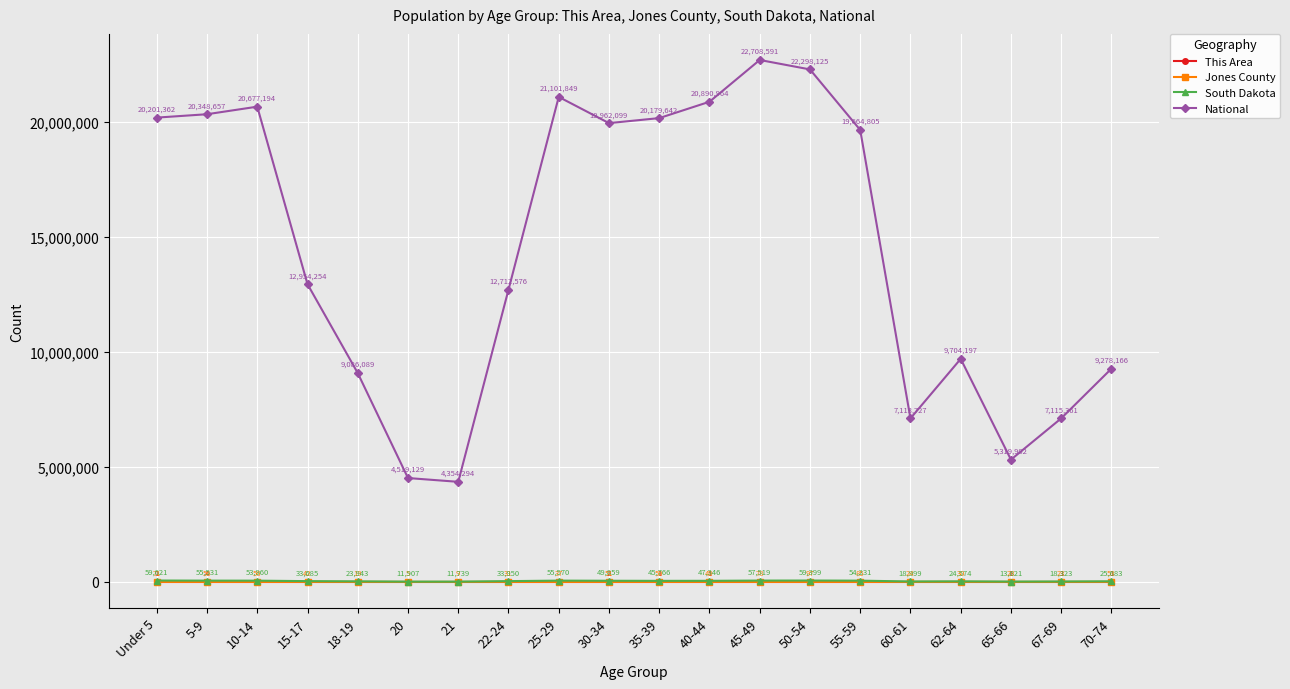

Reading left to right, what are all the values shown in this chart?

This Area: Under 5=1	5-9=4	10-14=0	15-17=0	18-19=0	20=0	21=0	22-24=0	25-29=0	30-34=2	35-39=1	40-44=1	45-49=0	50-54=0	55-59=0	60-61=0	62-64=0	65-66=1	67-69=1	70-74=1
Jones County: Under 5=71	5-9=56	10-14=56	15-17=42	18-19=19	20=5	21=9	22-24=31	25-29=37	30-34=51	35-39=59	40-44=49	45-49=78	50-54=97	55-59=85	60-61=24	62-64=30	65-66=23	67-69=23	70-74=53
South Dakota: Under 5=59621	5-9=55531	10-14=53960	15-17=33685	18-19=23943	20=11907	21=11739	22-24=33950	25-29=55570	30-34=49859	35-39=45766	40-44=47346	45-49=57519	50-54=59399	55-59=54231	60-61=18999	62-64=24574	65-66=13621	67-69=18323	70-74=25683
National: Under 5=20201362	5-9=20348657	10-14=20677194	15-17=12954254	18-19=9086089	20=4519129	21=4354294	22-24=12712576	25-29=21101849	30-34=19962099	35-39=20179642	40-44=20890964	45-49=22708591	50-54=22298125	55-59=19664805	60-61=7113727	62-64=9704197	65-66=5319902	67-69=7115361	70-74=9278166